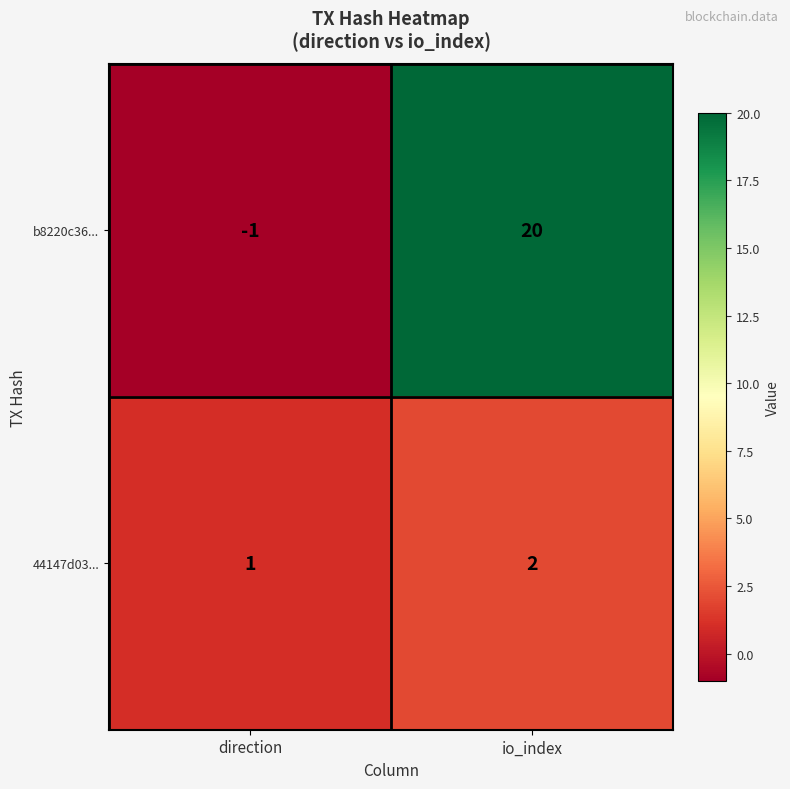

Is it true that 44147d03... equals 4 at io_index?

False